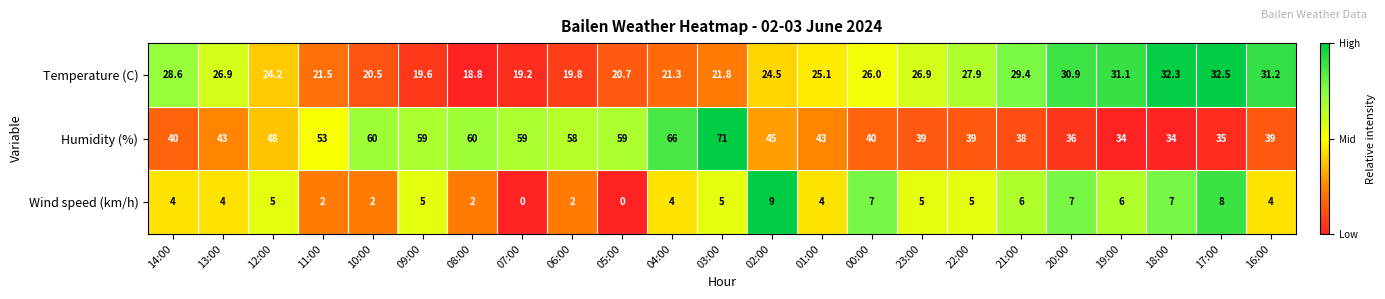

What is the highest value of the Wind speed (km/h) series?

9.0